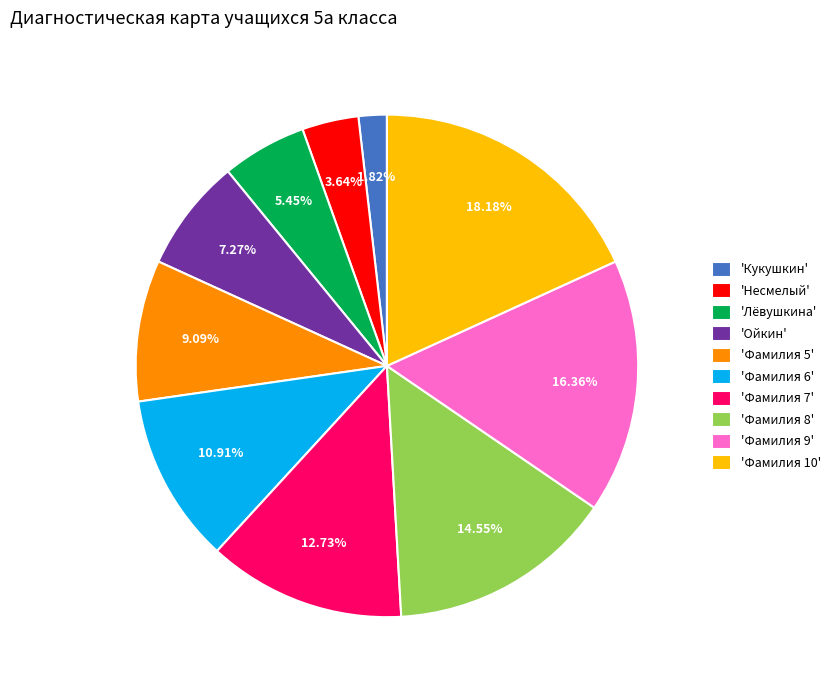

Is there any slice that represents more than half of the pie?

No